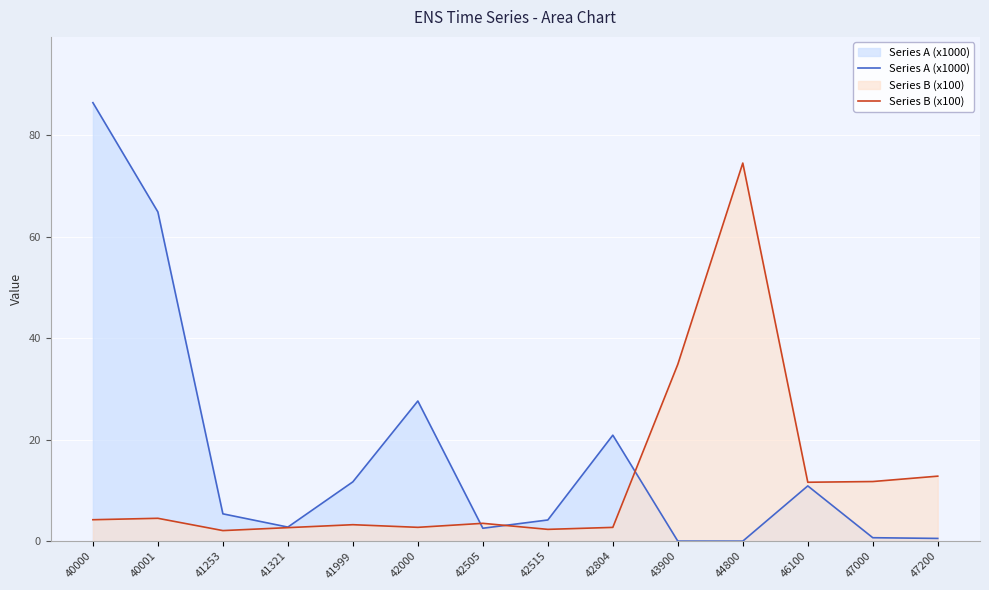

Rank the series by their average value, from lowest to highest.

Series B (x100), Series A (x1000)